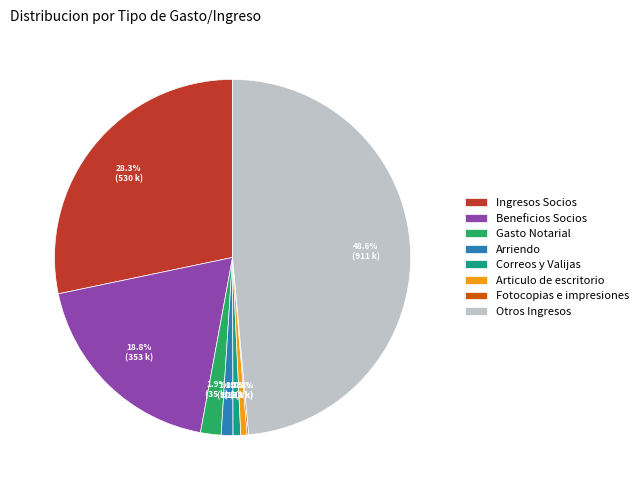

Approximately how many times larger is the value at Beneficios Socios compared to Articulo de escritorio?

32.8